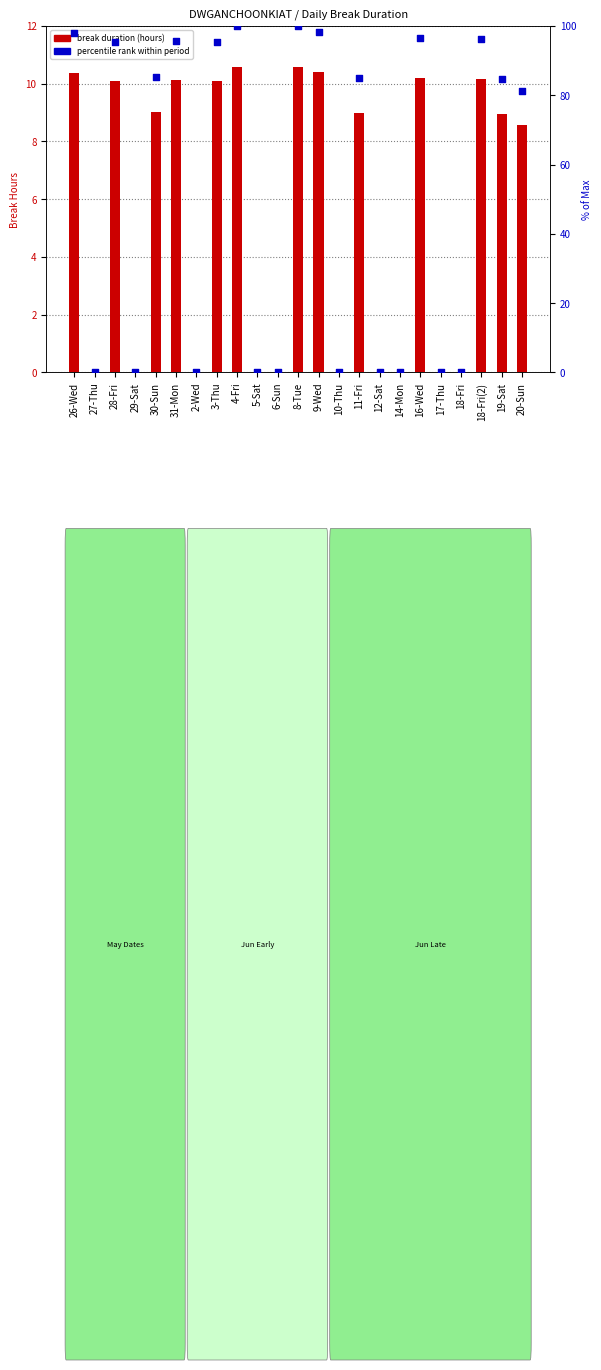

Which series contains the highest Y value?

percentile rank within period